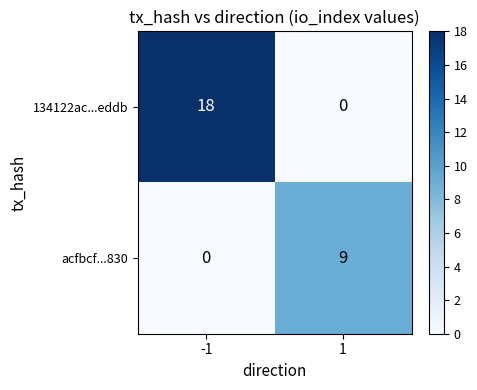

What is the sum of all 134122ac...eddb values?

18